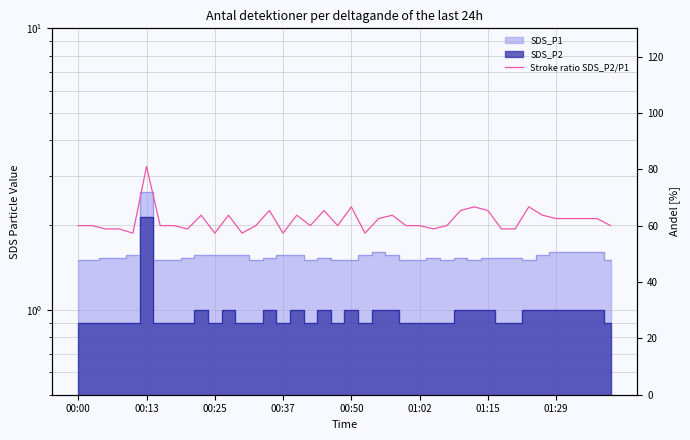

What is the minimum value shown in the chart?

57.3